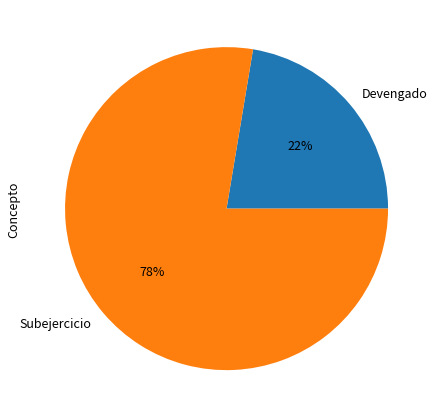

How many segments does this pie chart have?

2